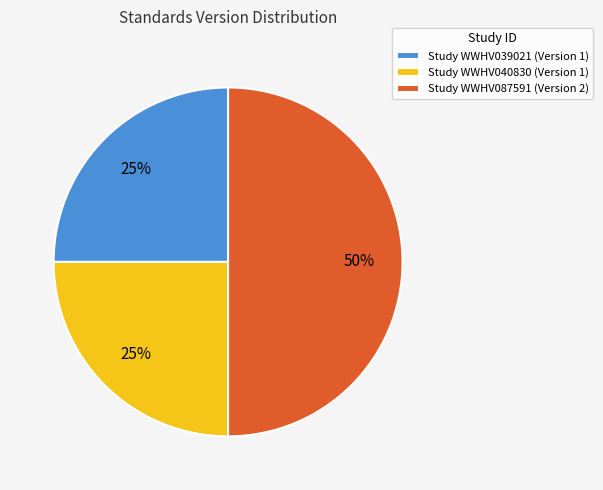

To the nearest percent, what portion does Study WWHV039021 (Version 1) represent?

25%